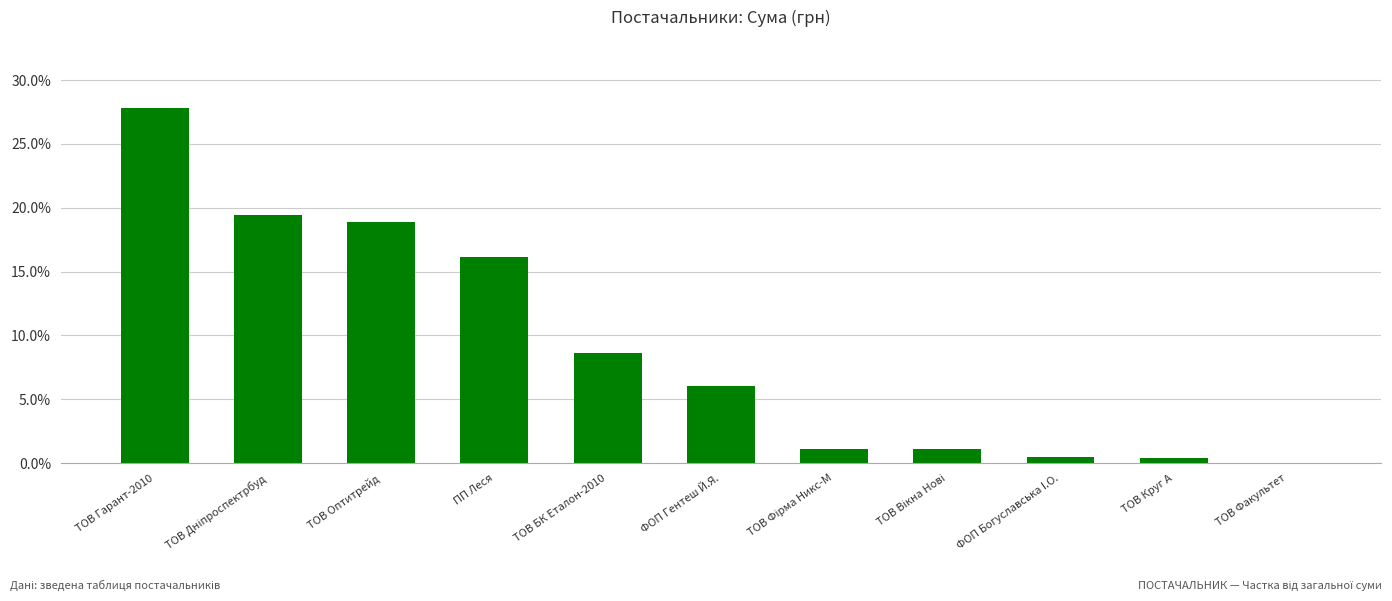

What is the sum of all values?

100.0